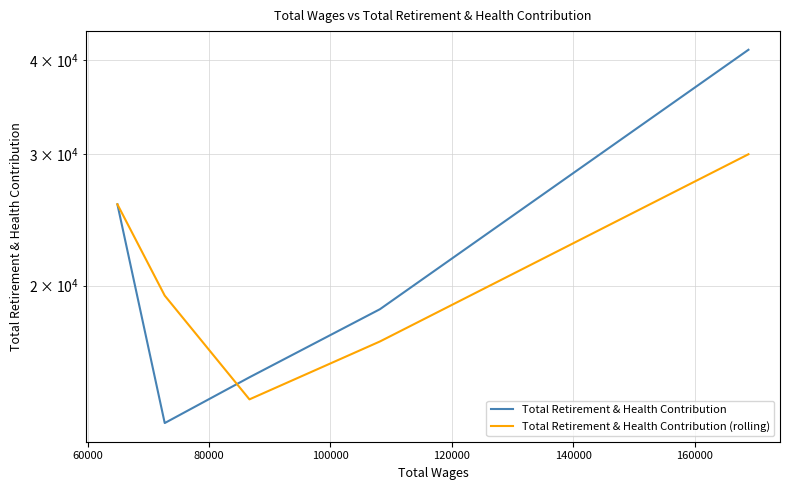

Reading right to left, list all the values displayed in this chart.

Total Retirement & Health Contribution: 41340.0	18601.0	15083.0	13101.0	25691.0
Total Retirement & Health Contribution (rolling): 29970.5	16842.0	14092.0	19396.0	25691.0